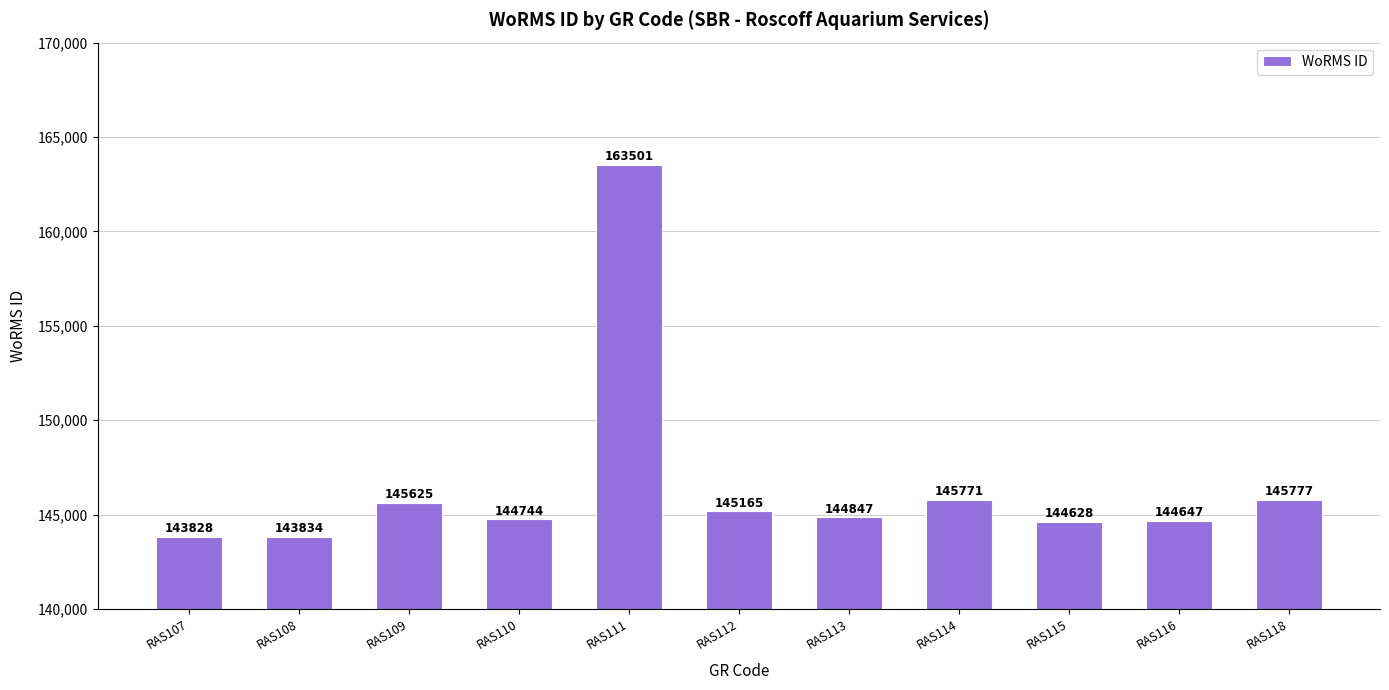

Is it true that the value at RAS107 is 143828?

True